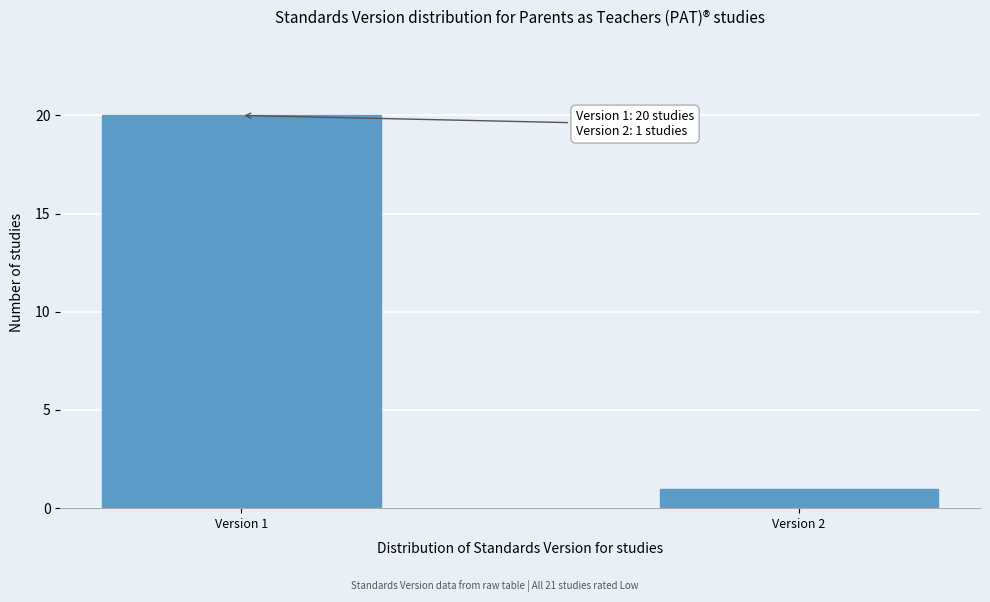

Reading left to right, extract all data points from this chart.

Version 1=20	Version 2=1